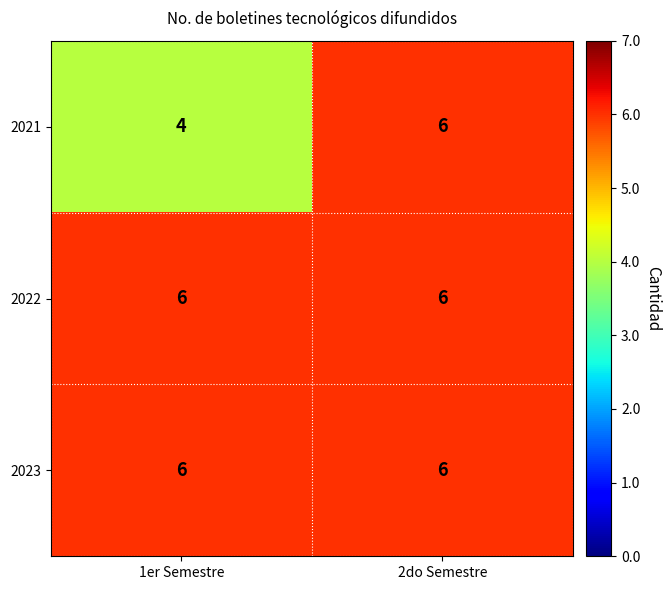

The 2023 series shows 6 at 1er Semestre. True or false?

True